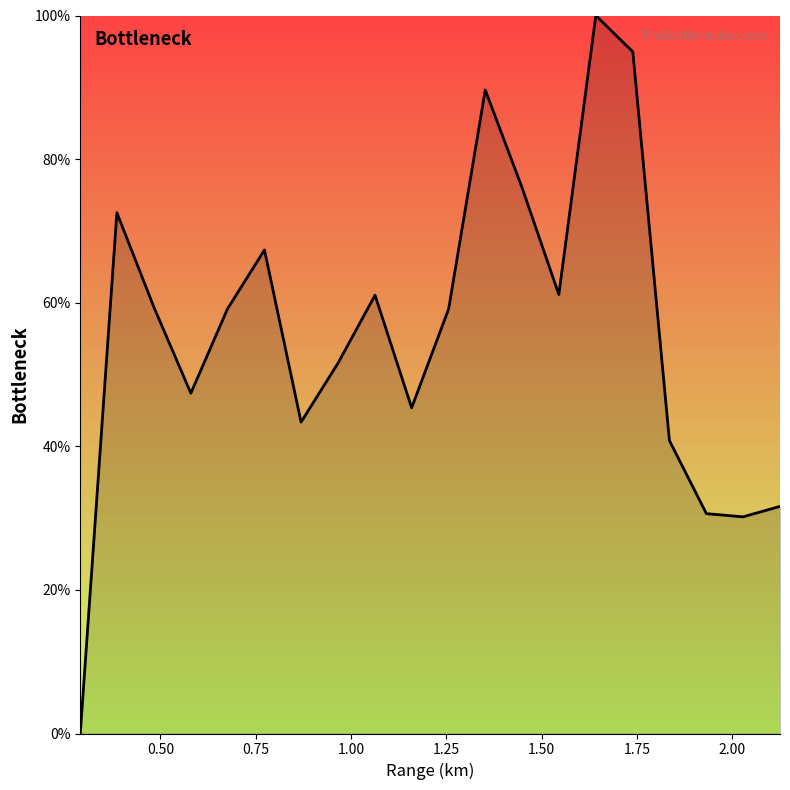

What is the difference between the maximum and minimum values?

100.0